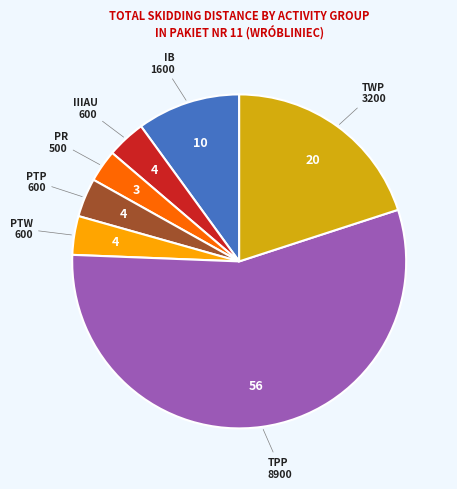

Is there any slice that represents more than half of the pie?

Yes